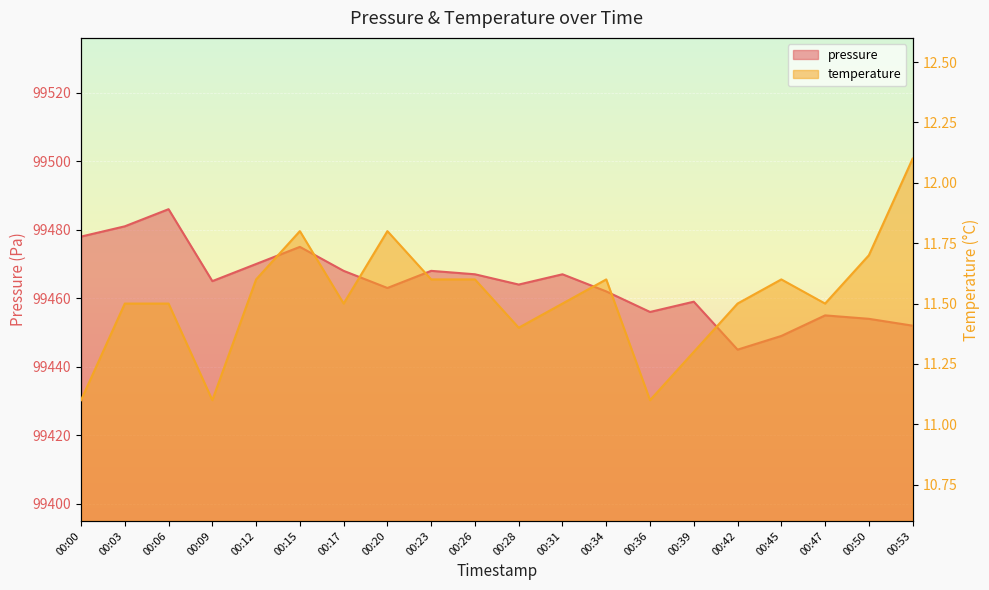

Which series has the largest range (max minus min)?

pressure